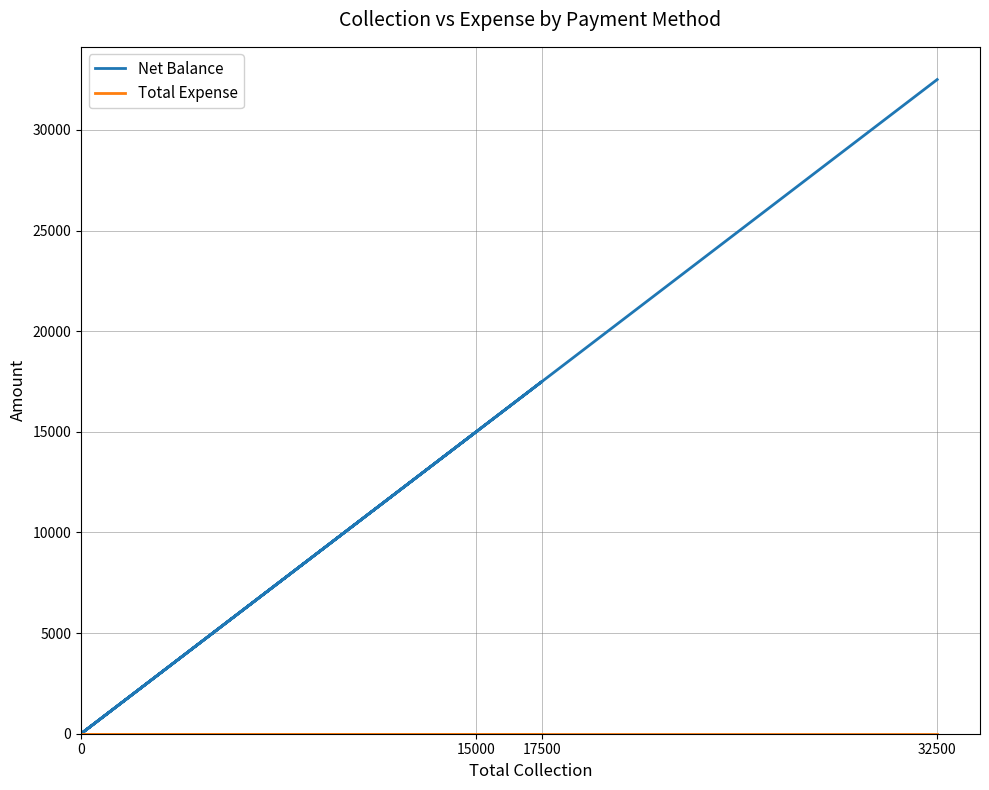

How many data points in Net Balance are above 15000?

2